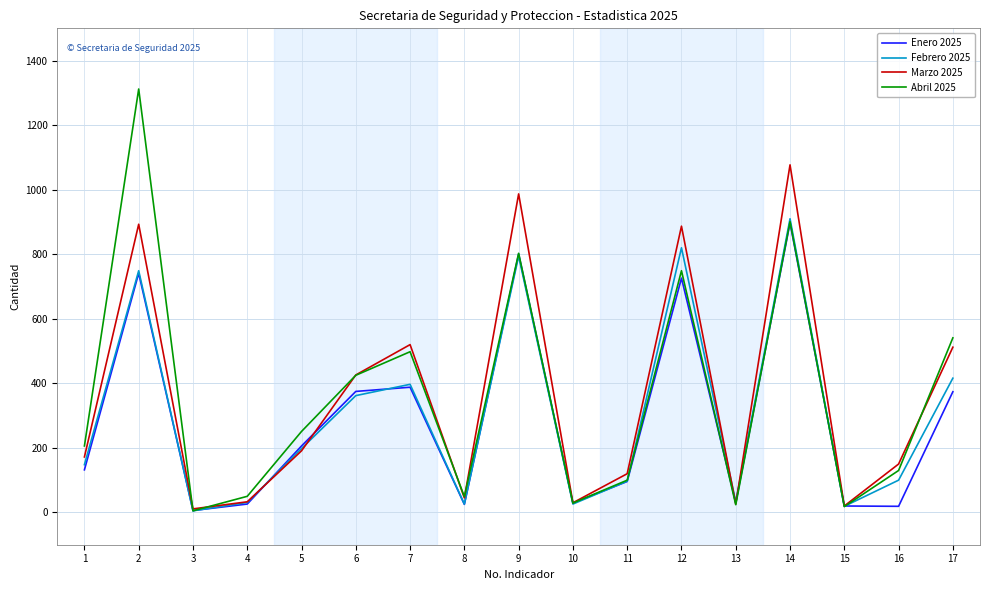

Which series has the widest spread of values?

Abril 2025